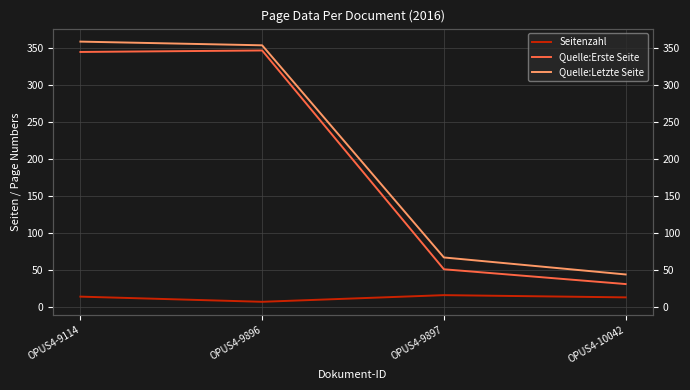

What are all the series names shown in the legend?

Seitenzahl, Quelle:Erste Seite, Quelle:Letzte Seite